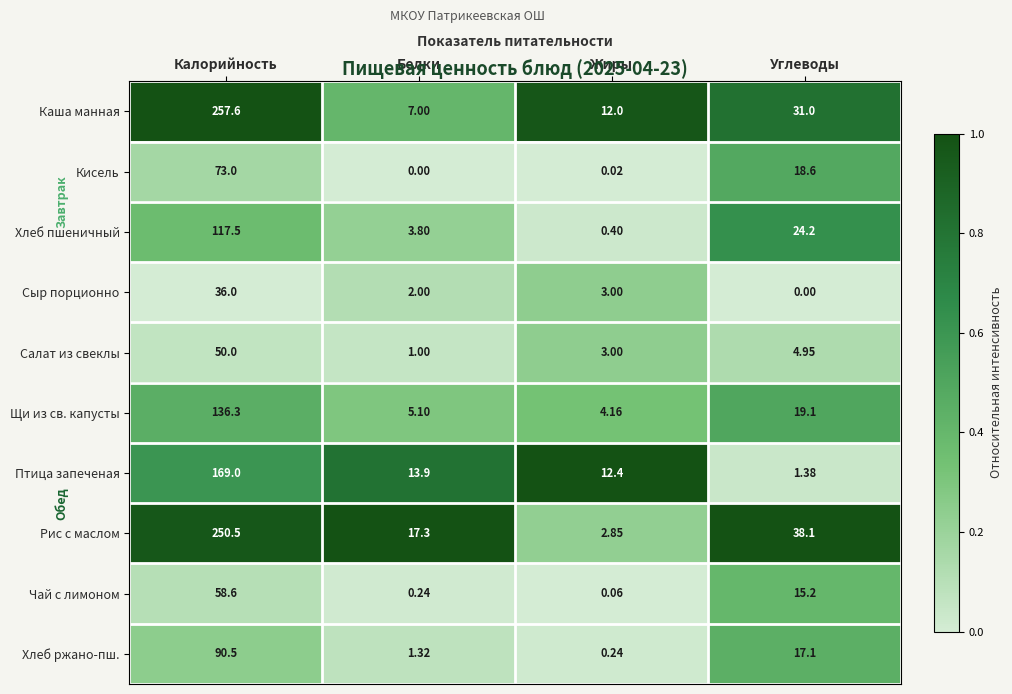

At which label does Салат из свеклы reach its minimum?

Белки